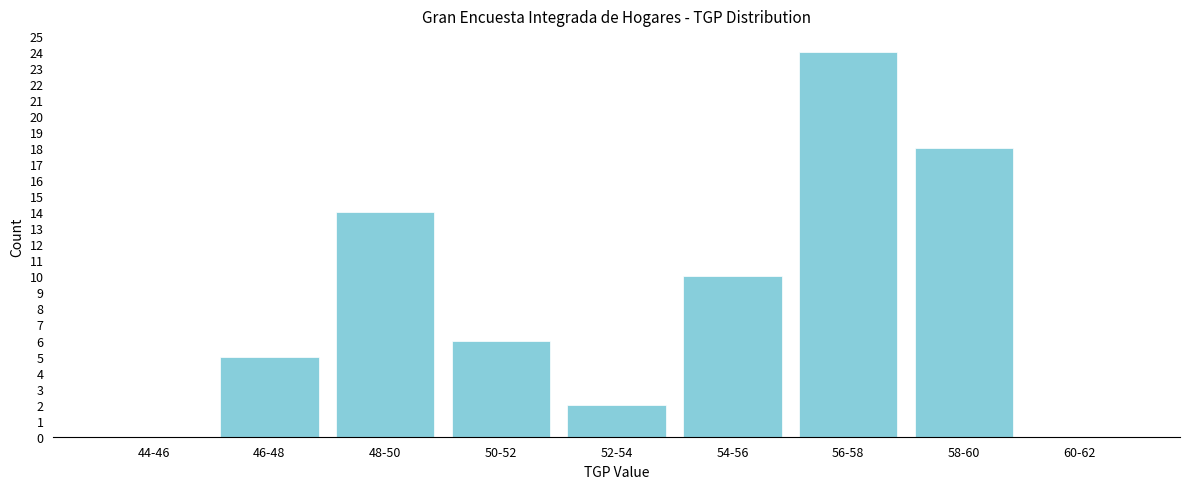

Reading left to right, transcribe all the data shown in this chart.

44-46=0	46-48=5	48-50=14	50-52=6	52-54=2	54-56=10	56-58=24	58-60=18	60-62=0